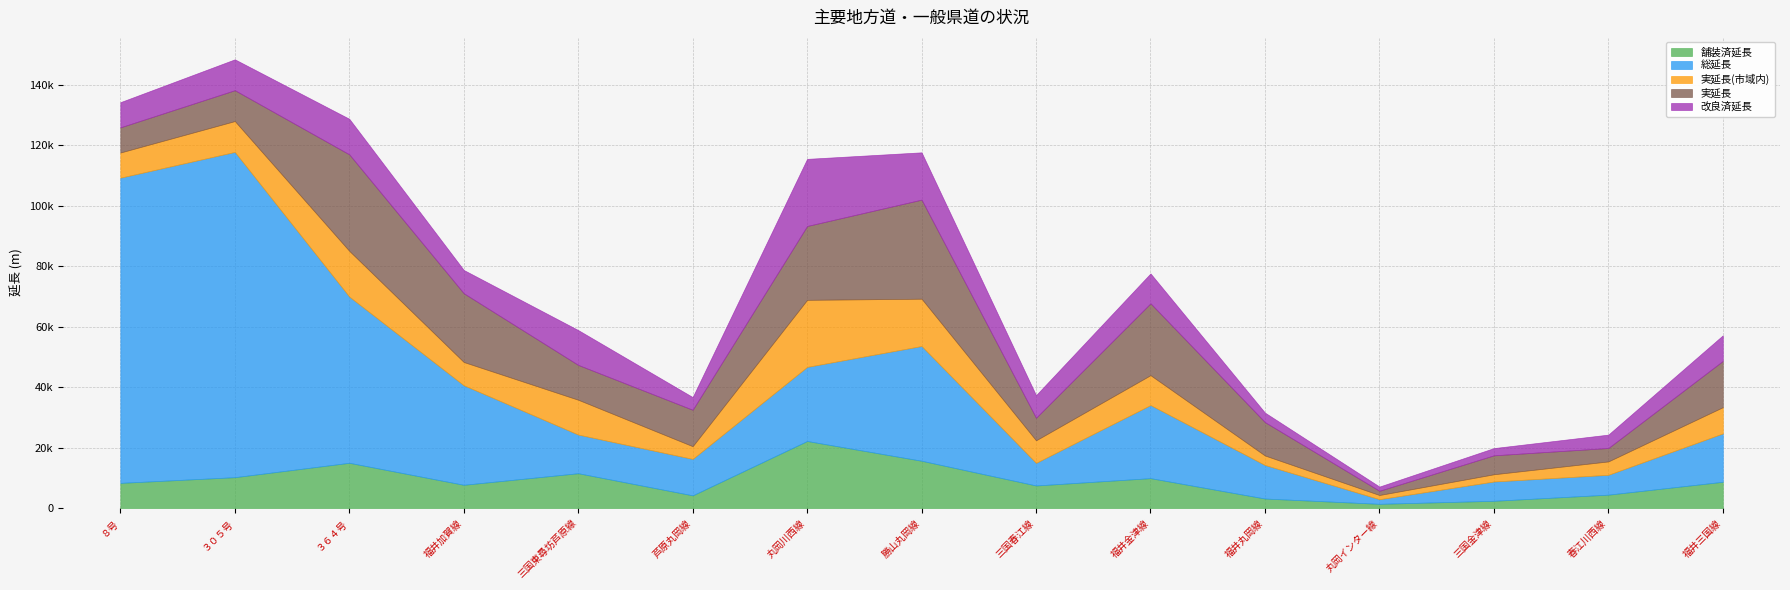

List the series in order of their peak value, lowest first.

舗装済延長, 実延長(市域内), 改良済延長, 実延長, 総延長